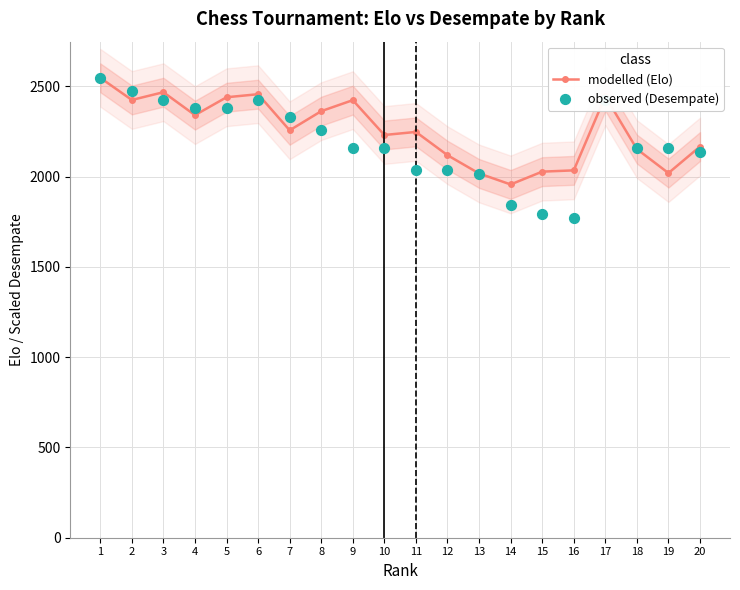

At how many categories does at least one series exceed 2540?

1